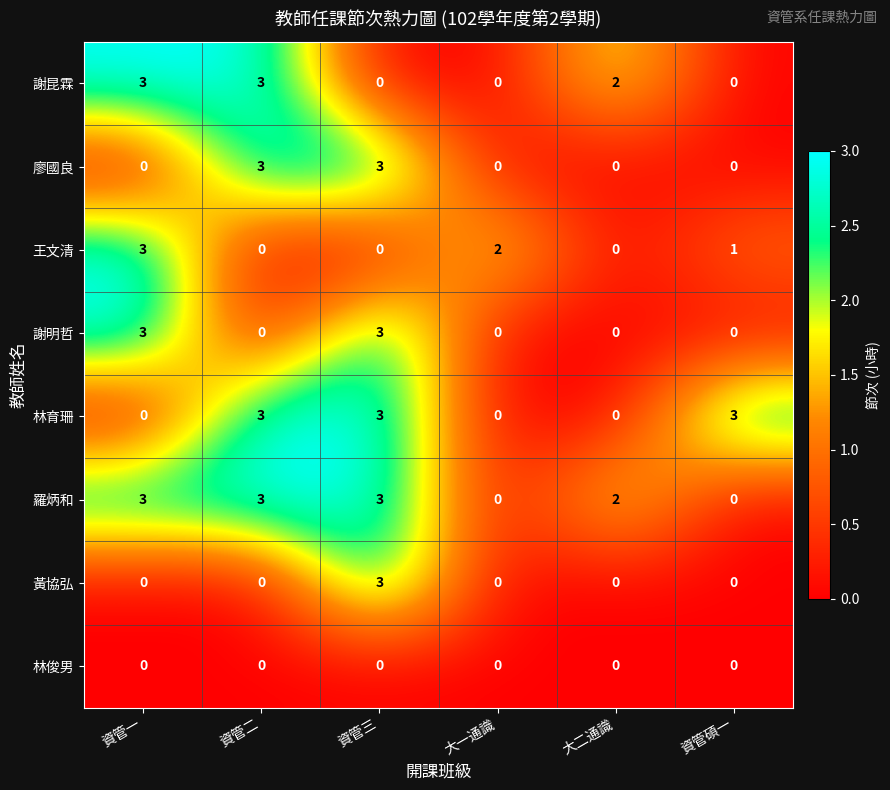

Count the 王文清 values in the range 0 to 2.

5